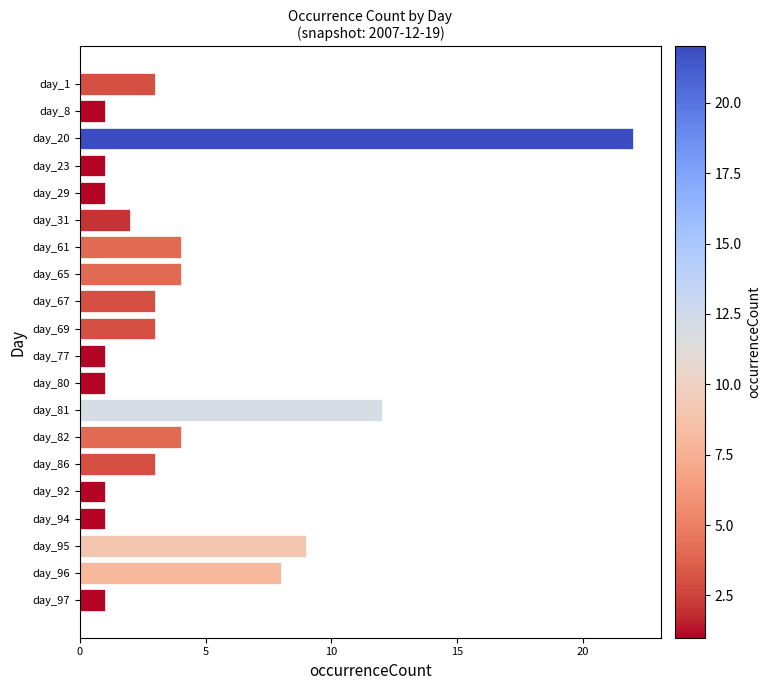

Which has a higher value, day_8 or day_1?

day_1